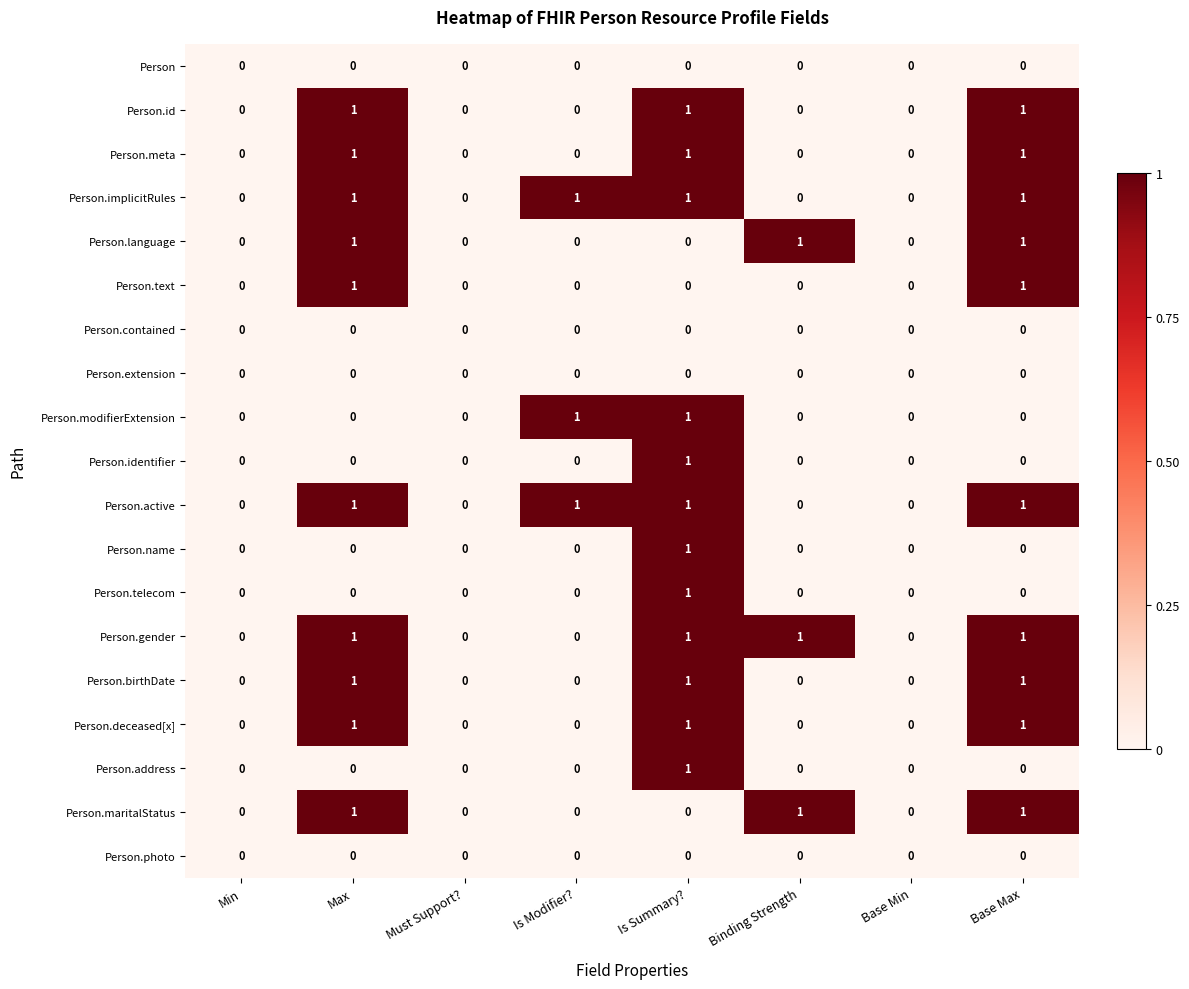

What is the sum of all Person.deceased[x] values?

3